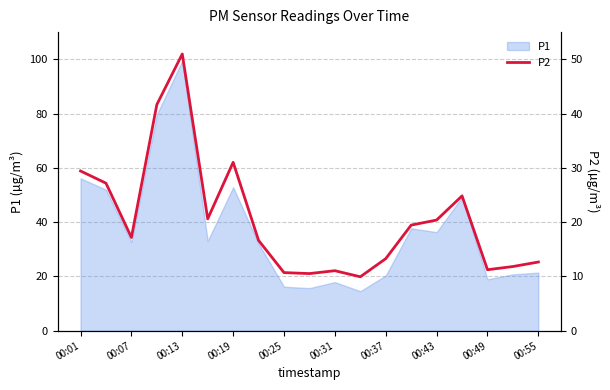

The value of P1 at 00:25 is 16.2. True or false?

True